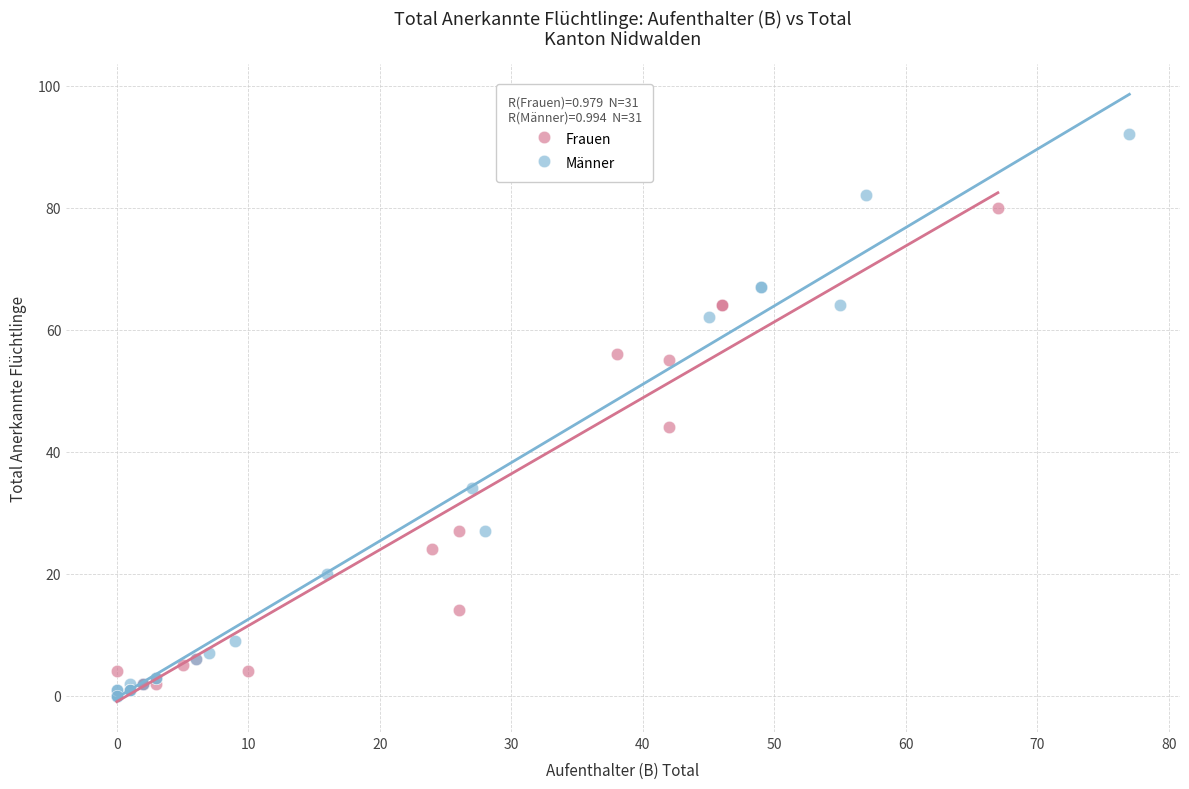

Which series reaches the maximum Y coordinate?

Männer